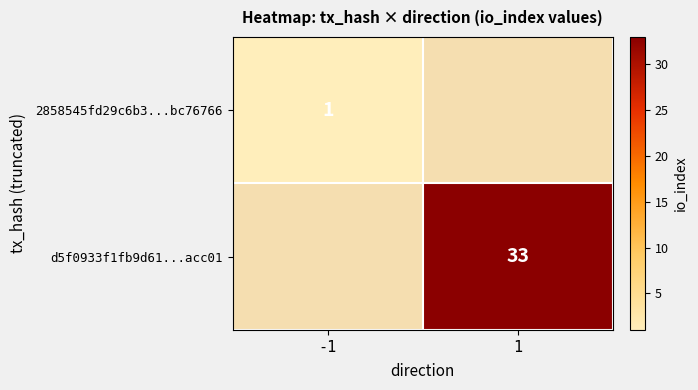

The value of 2858545fd29c6b3...bc76766 at -1 is 0.6. True or false?

False